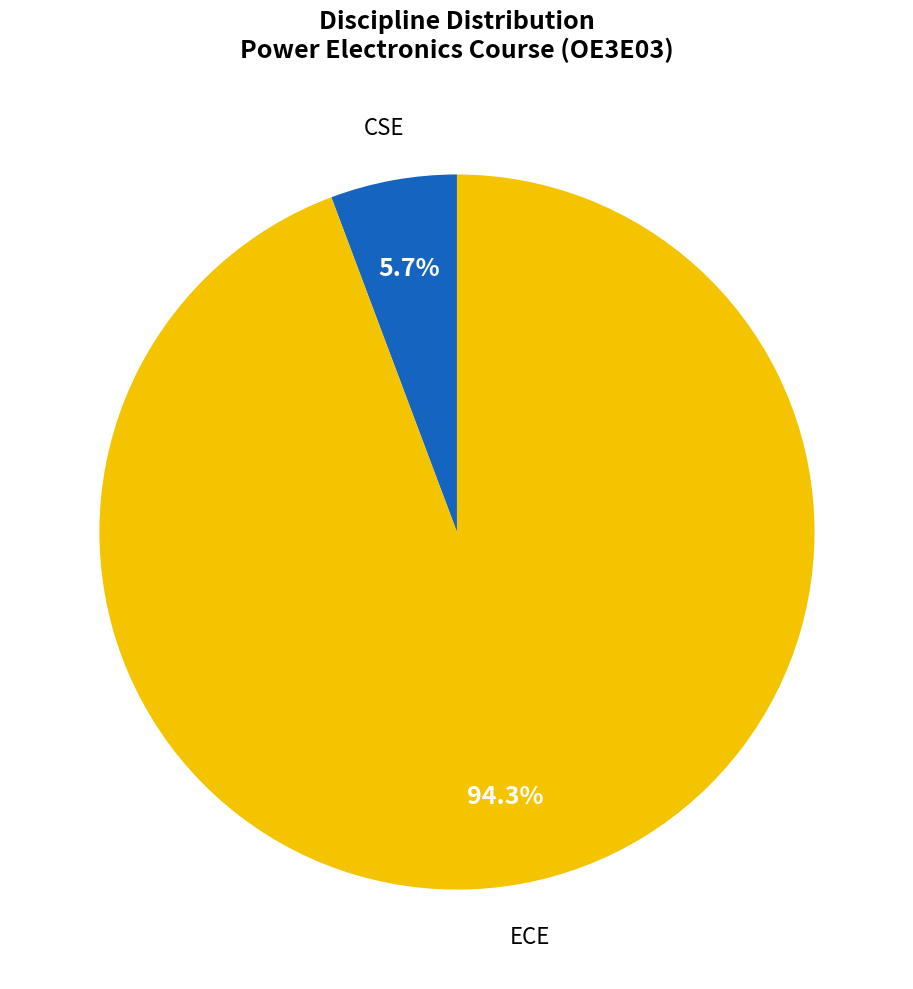

Does any single category account for the majority?

Yes